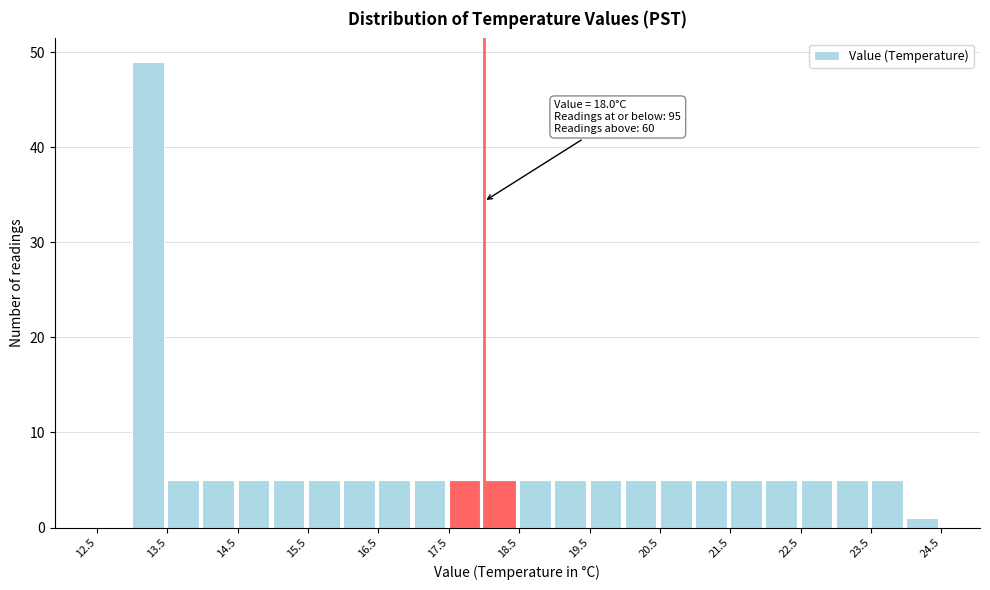

Over which range of the x-axis is the bar tallest?

13.0 to 13.5